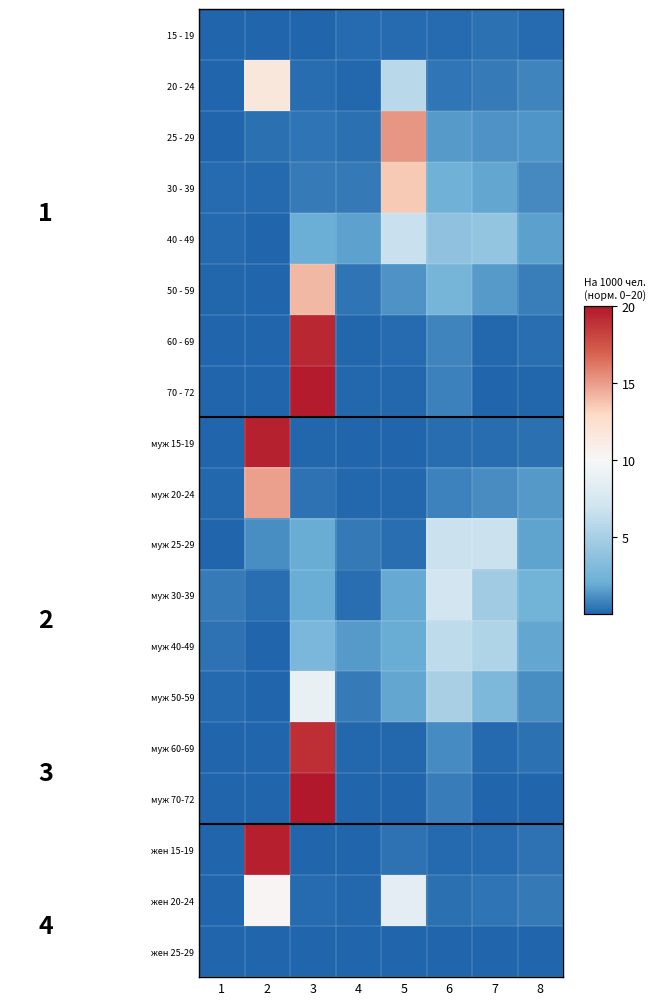

Which series has the widest spread of values?

муж 70-72